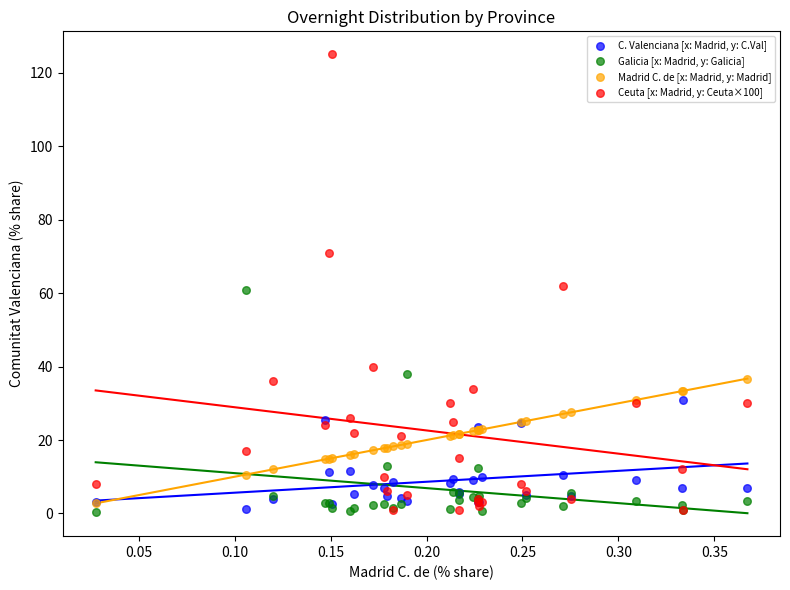

Which series contains the highest Y value?

Ceuta [x: Madrid, y: Ceuta×100]